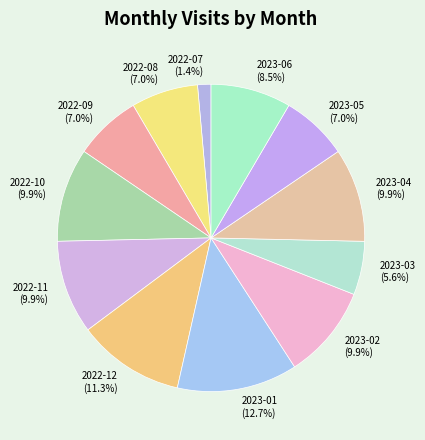

The 2022-12 slice represents 6% of the pie. True or false?

False